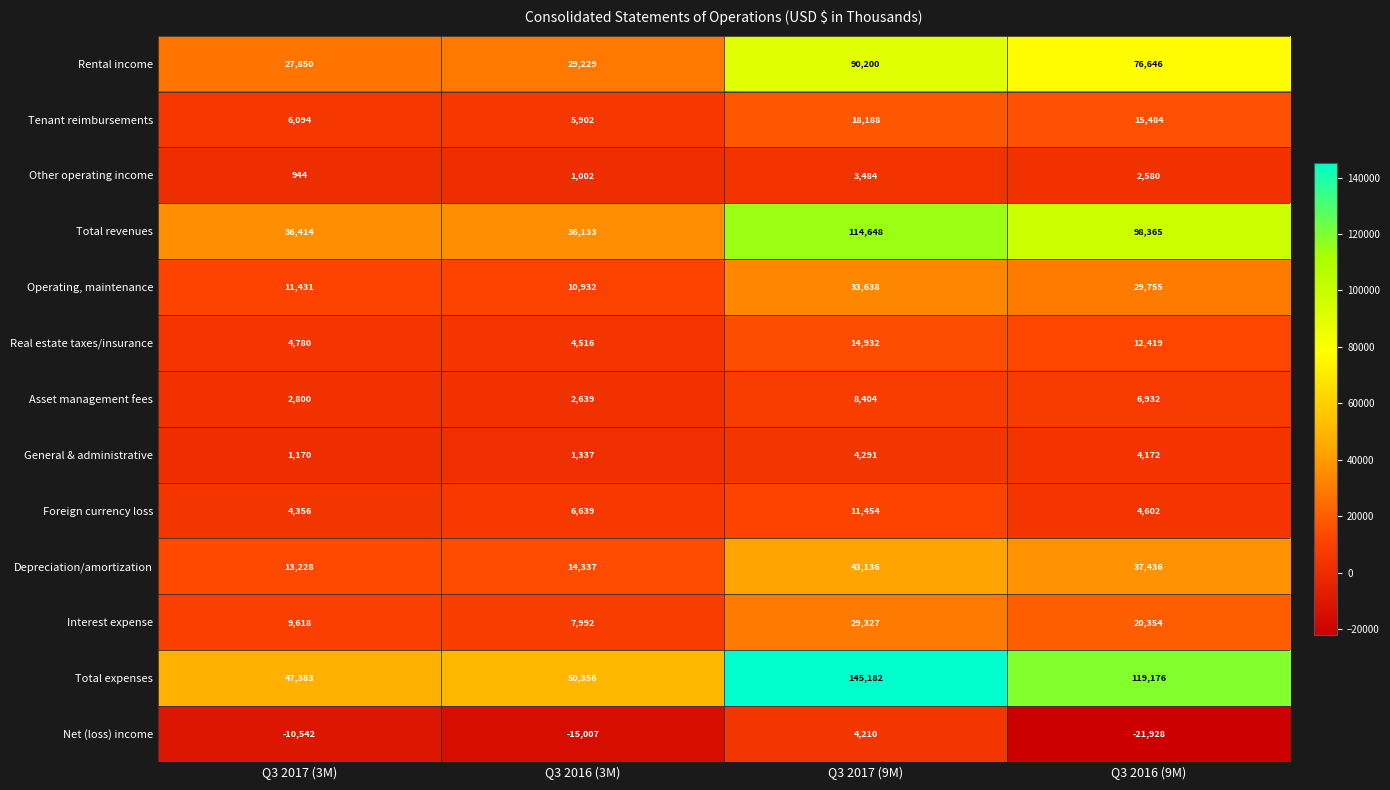

What is the sum of all Interest expense values?

67291